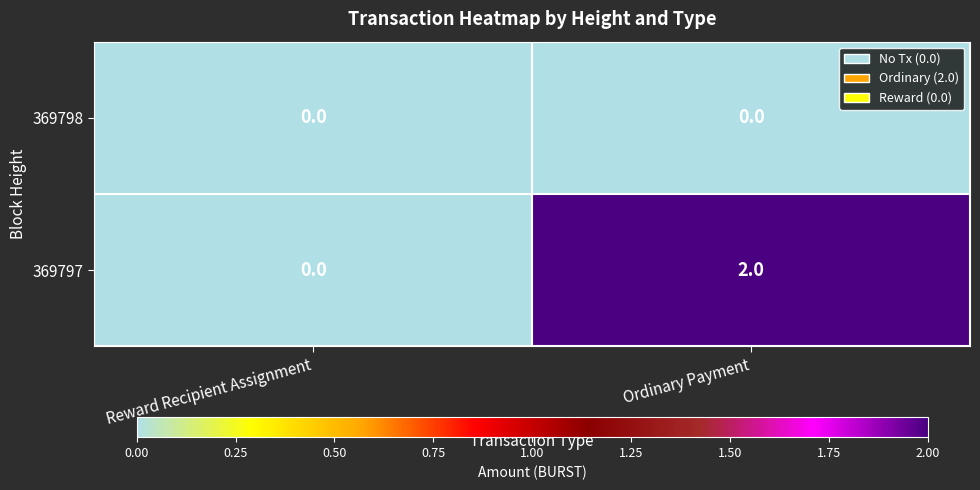

Which category has the highest value across all series?

Ordinary Payment